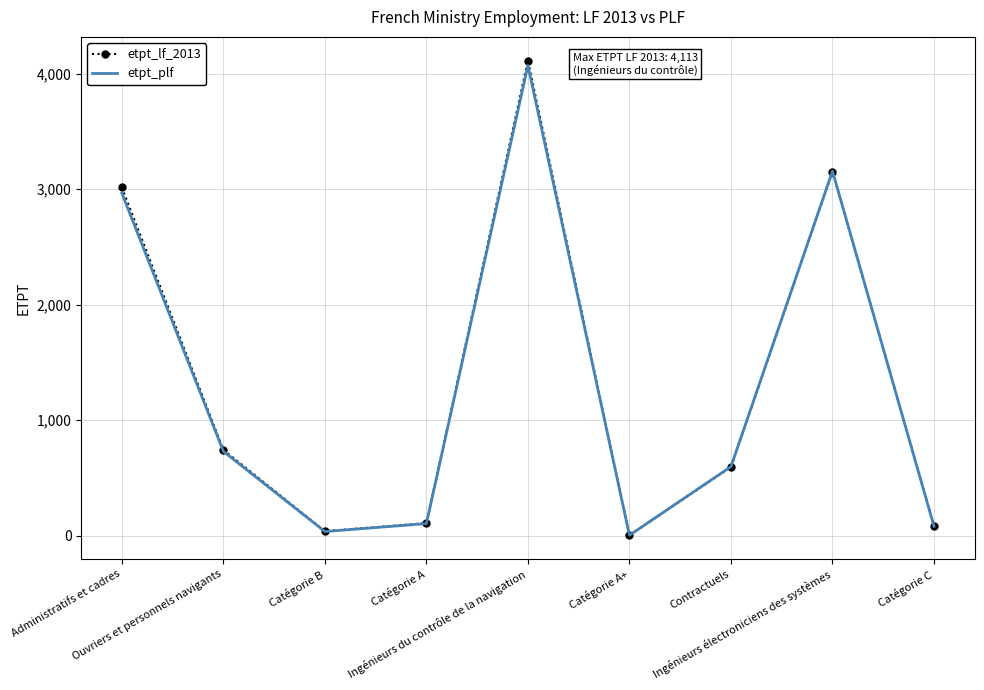

In etpt_plf, how many points are lower than both neighbors (excluding endpoints)?

2